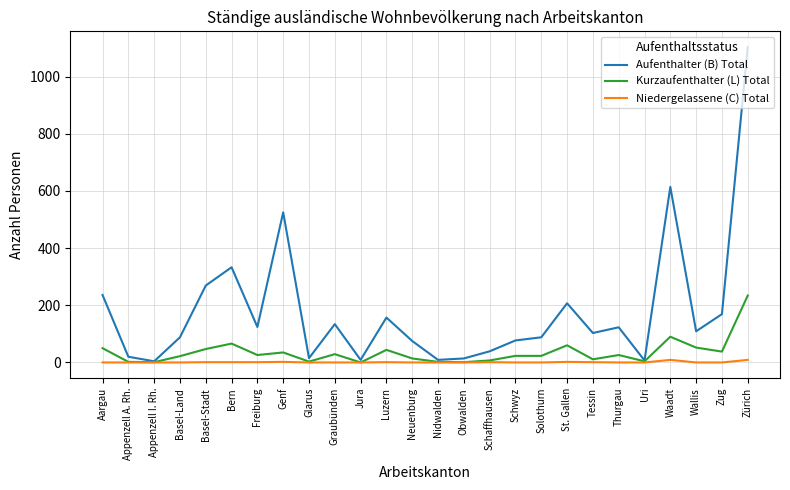

What is the difference between the highest and lowest values at Genf?

523